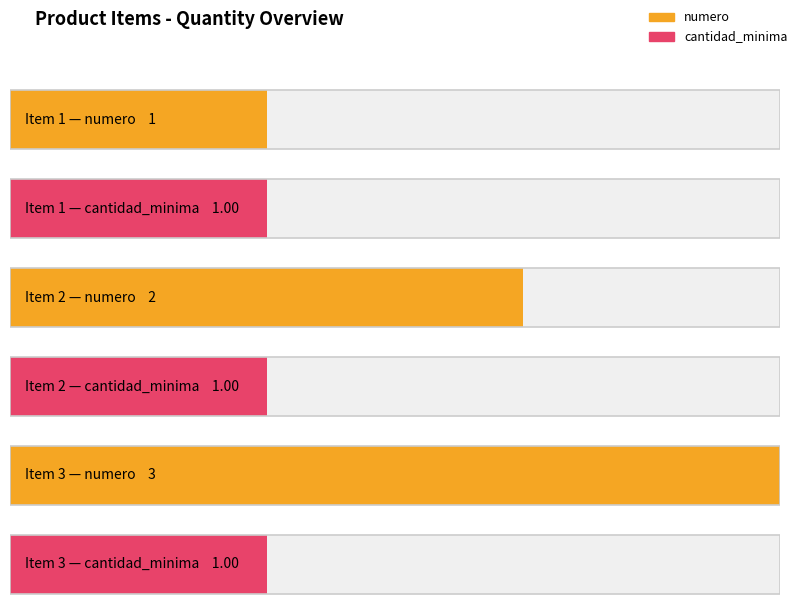

Read the cantidad value at uhMPCeggvcc%3D.

1